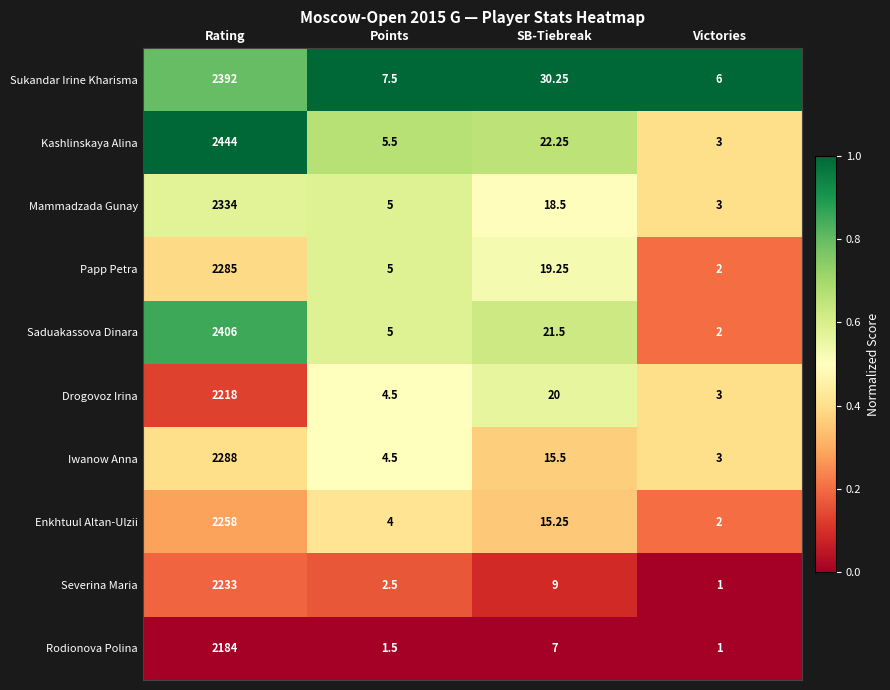

Which series has the largest total across all categories?

Kashlinskaya Alina